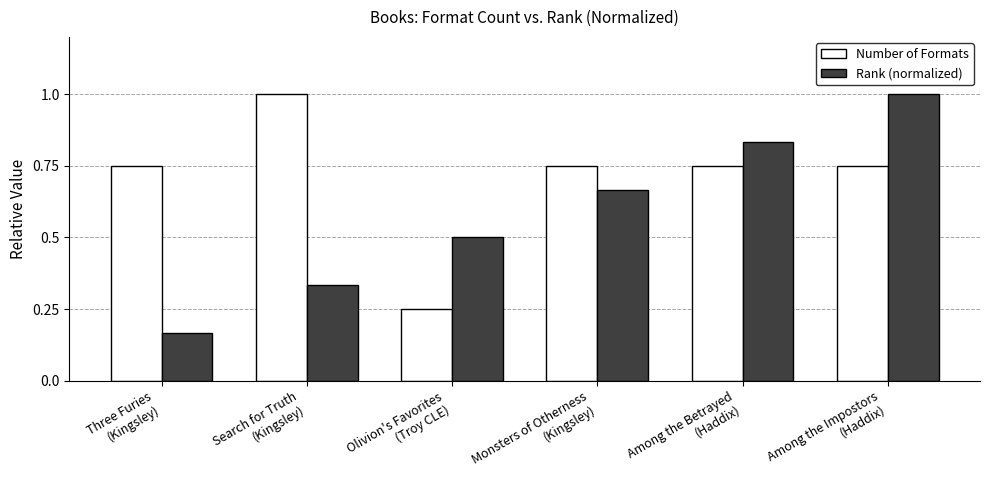

Which series has the widest spread of values?

Rank (normalized)